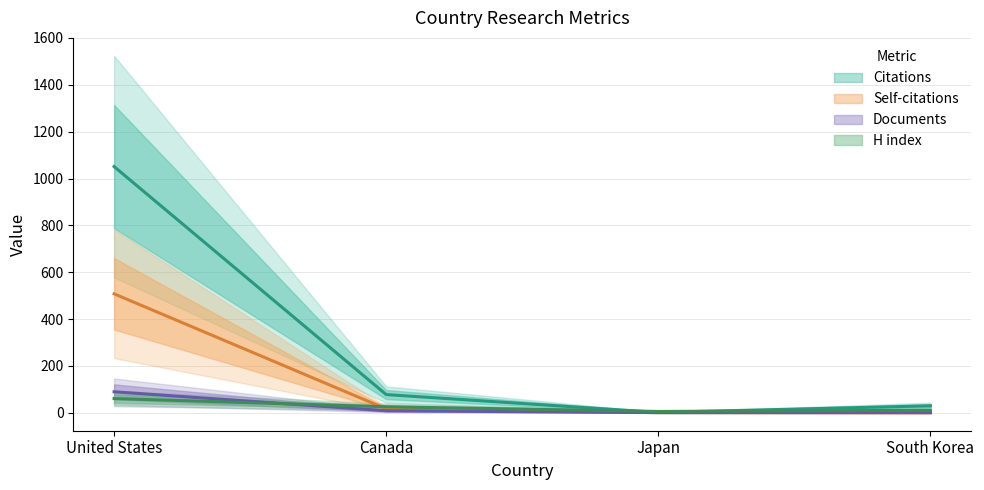

What is the lowest value of the Citations series?

2